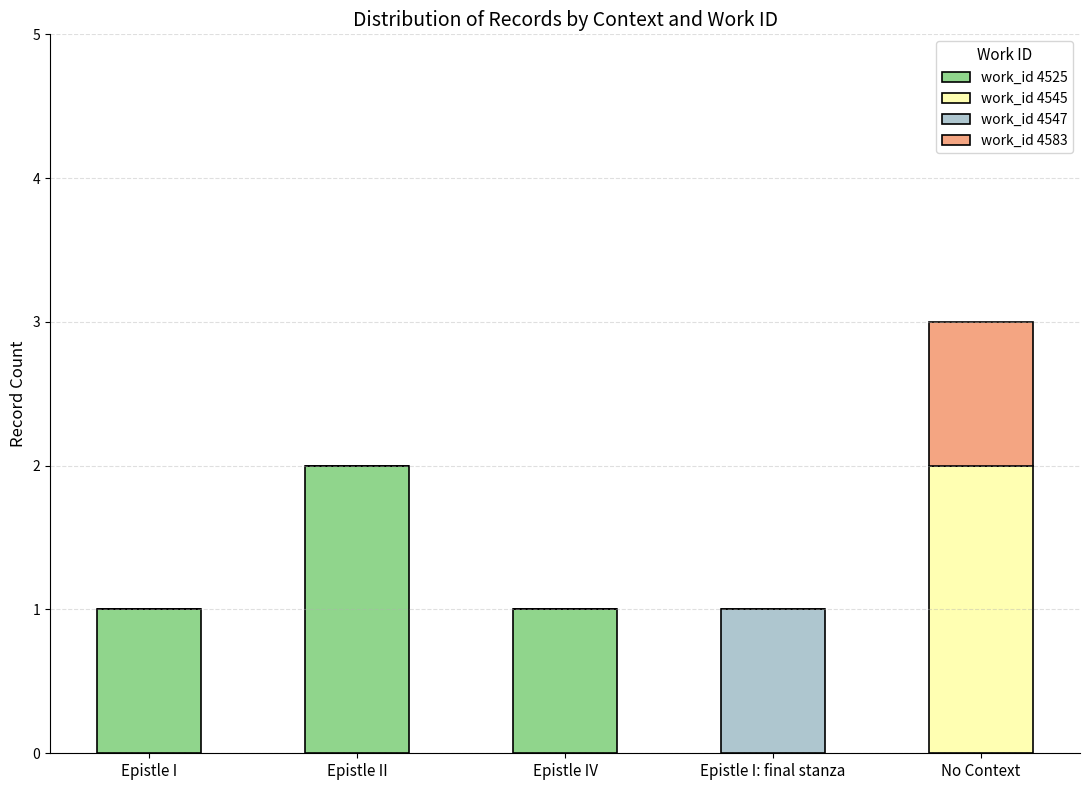

What is the sum of all work_id 4525 values?

4